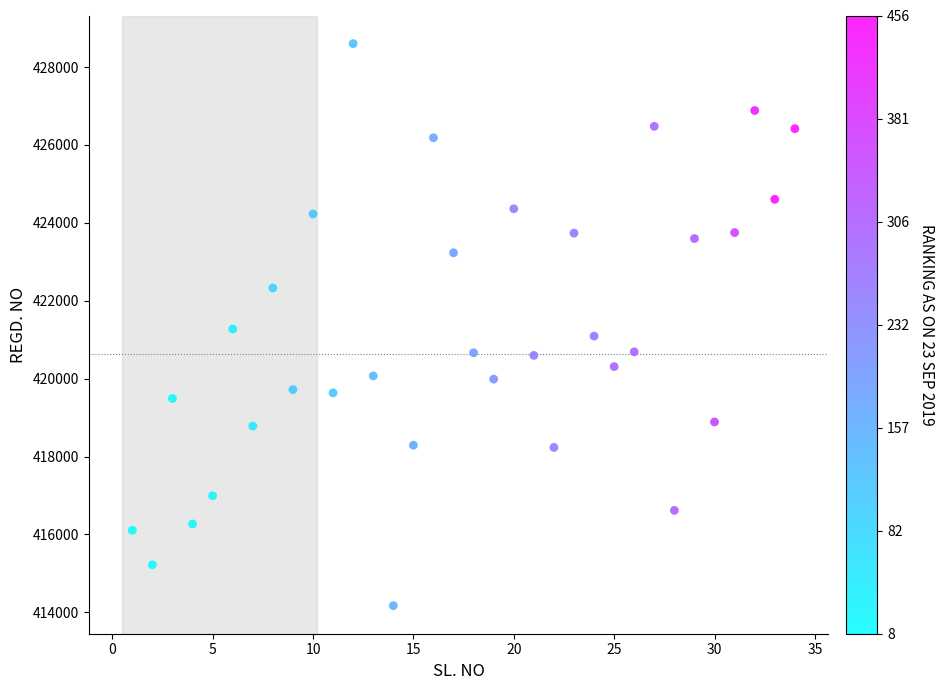

What is the range of X values (max minus min)?

33